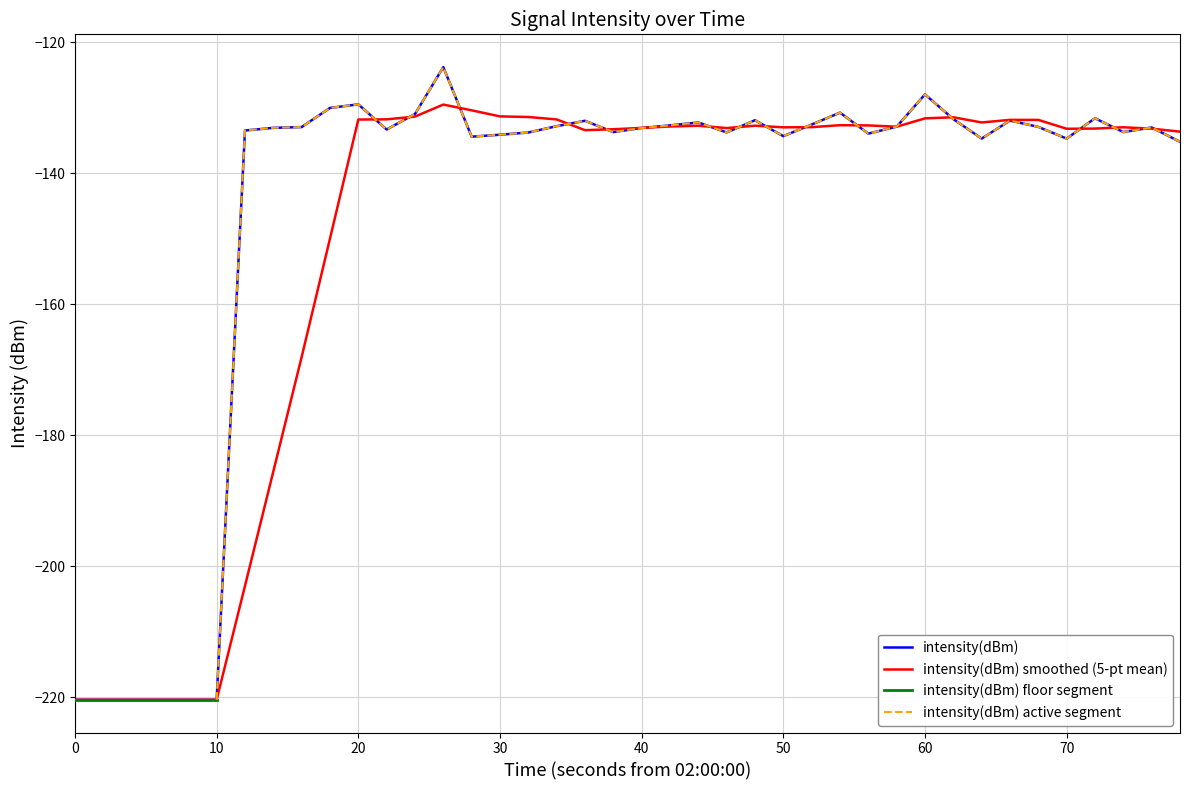

What is the average value?

-145.6